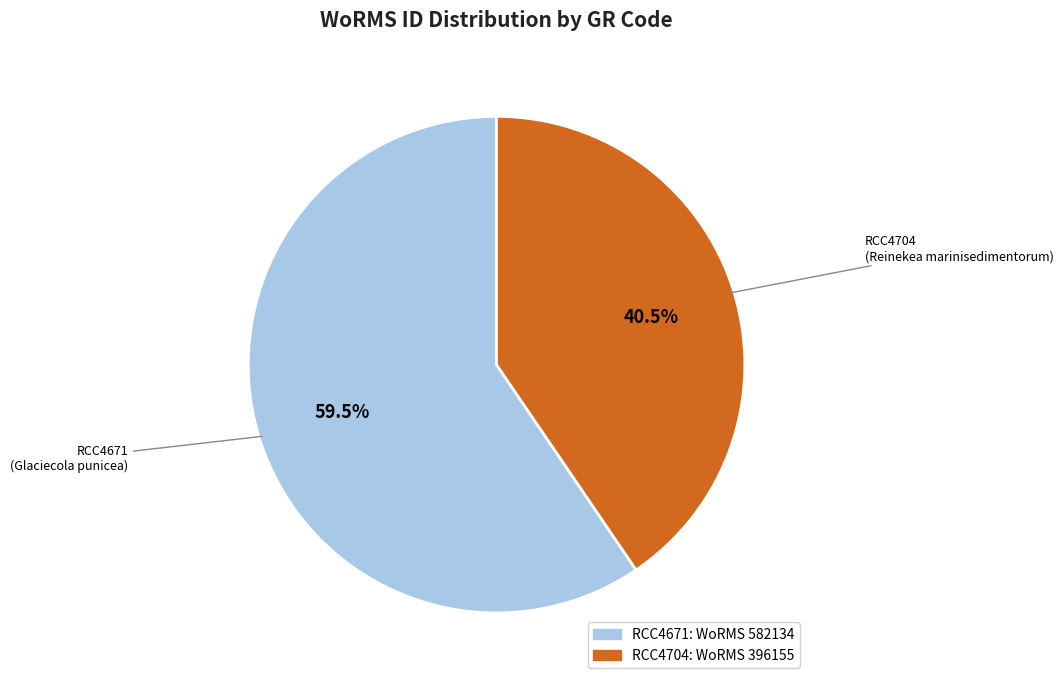

Rank the categories by value from highest to lowest.

RCC4671, RCC4704